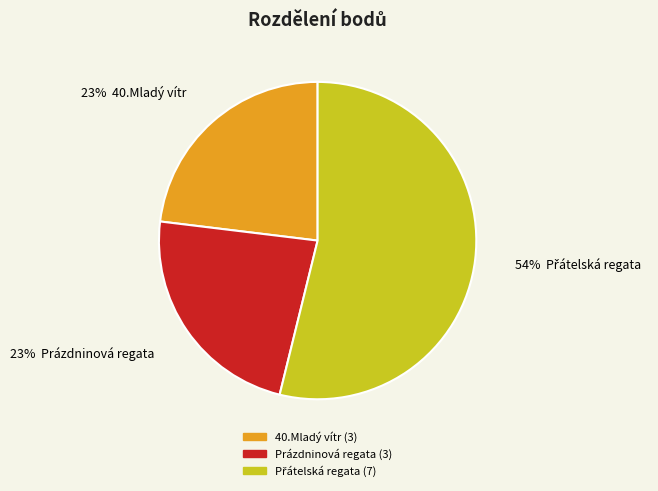

To the nearest percent, what is the average slice percentage?

33%